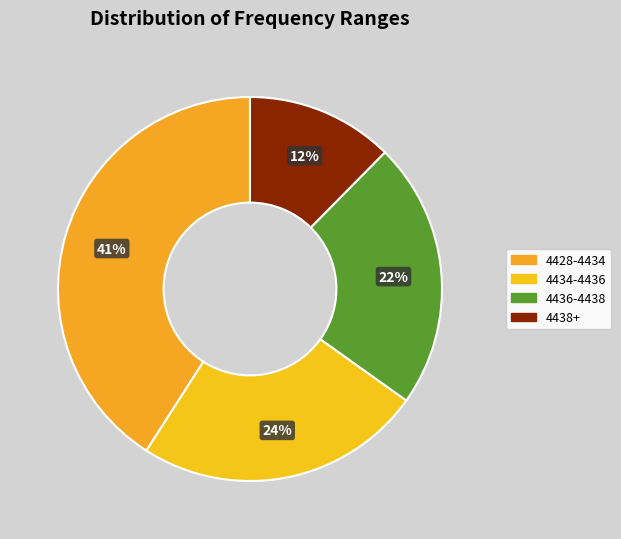

Count the number of slices in the pie.

4